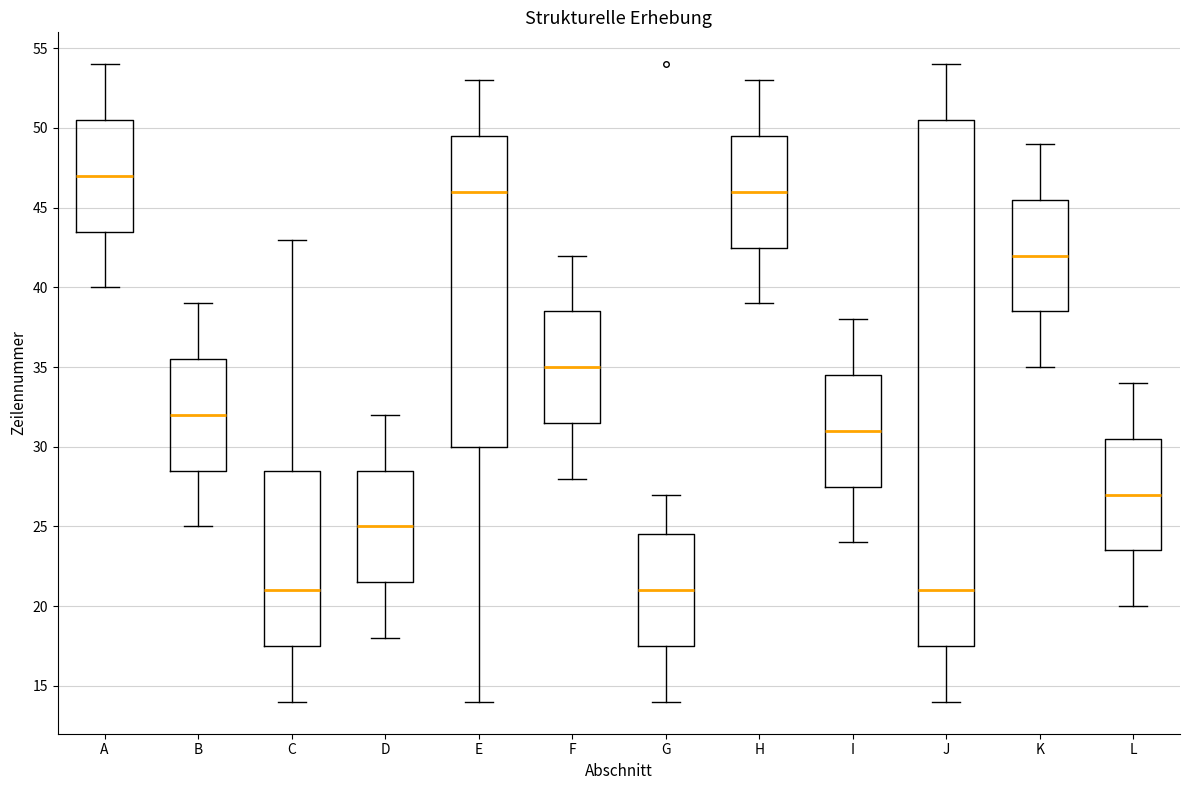

Comparing the boxes themselves (not the whiskers), which one is the tallest?

J